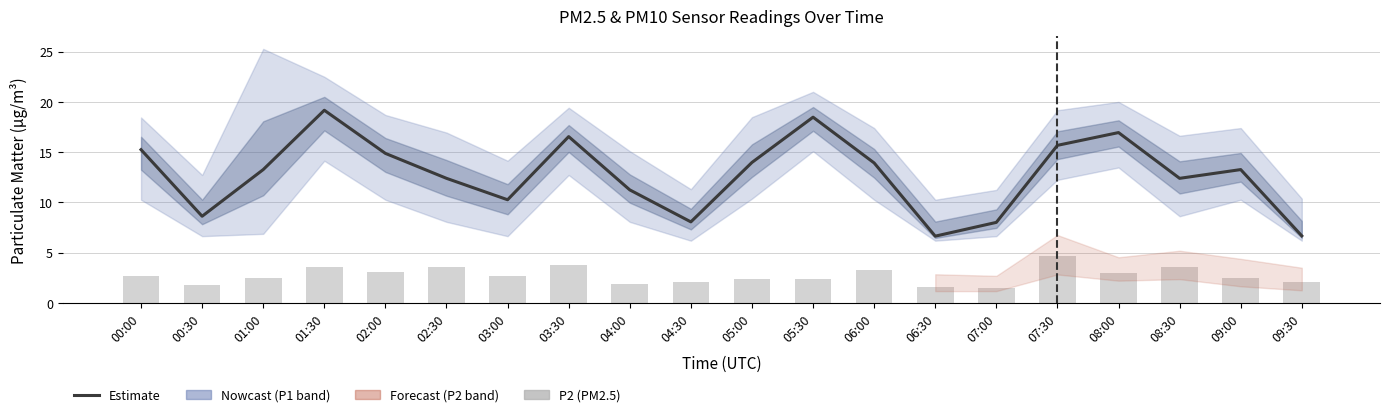

Are the bars horizontal?

No